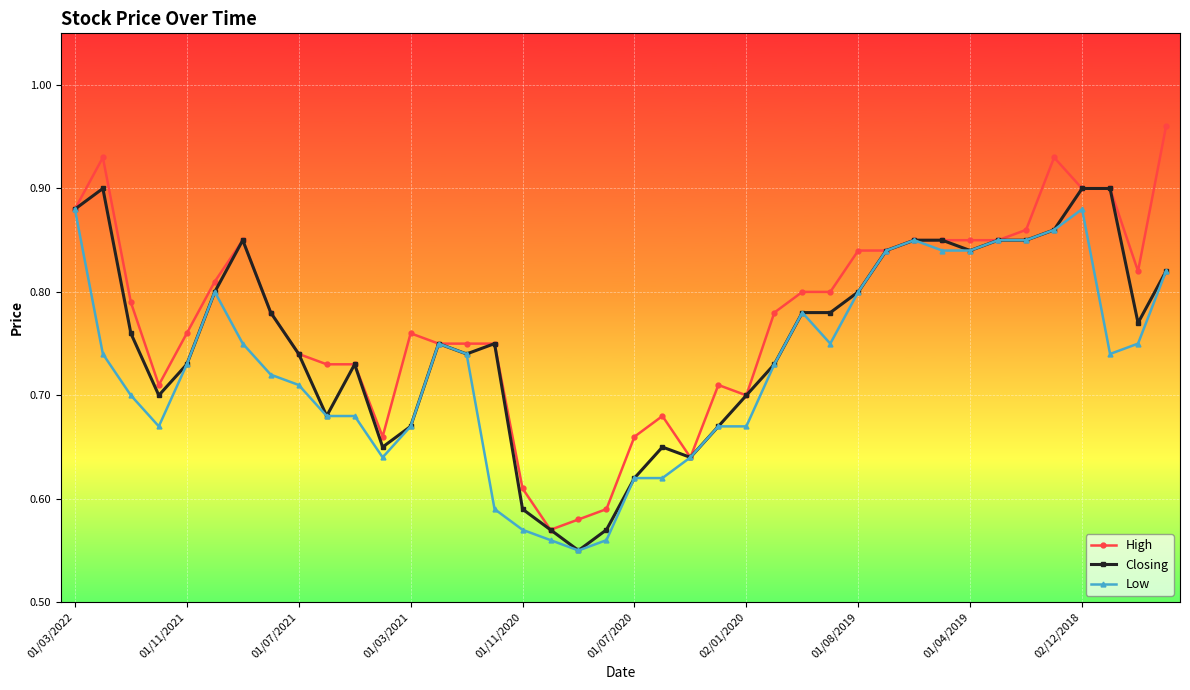

List the series in order of their overall mean, lowest first.

Low, Closing, High